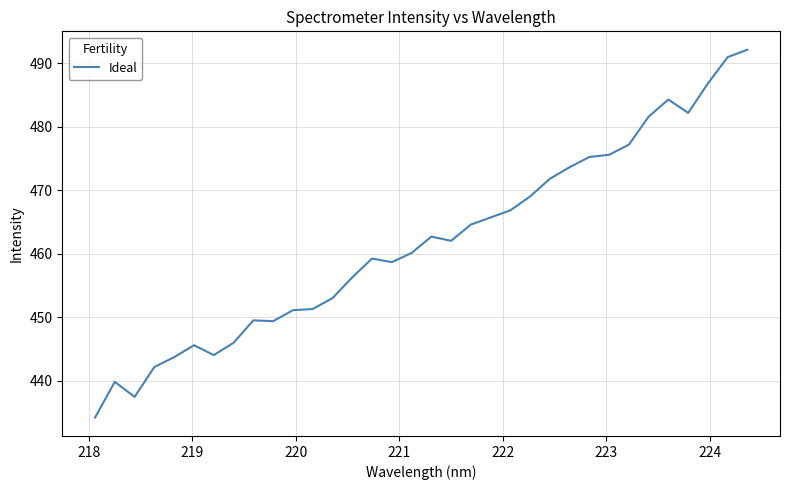

What is the maximum value shown in the chart?

492.1